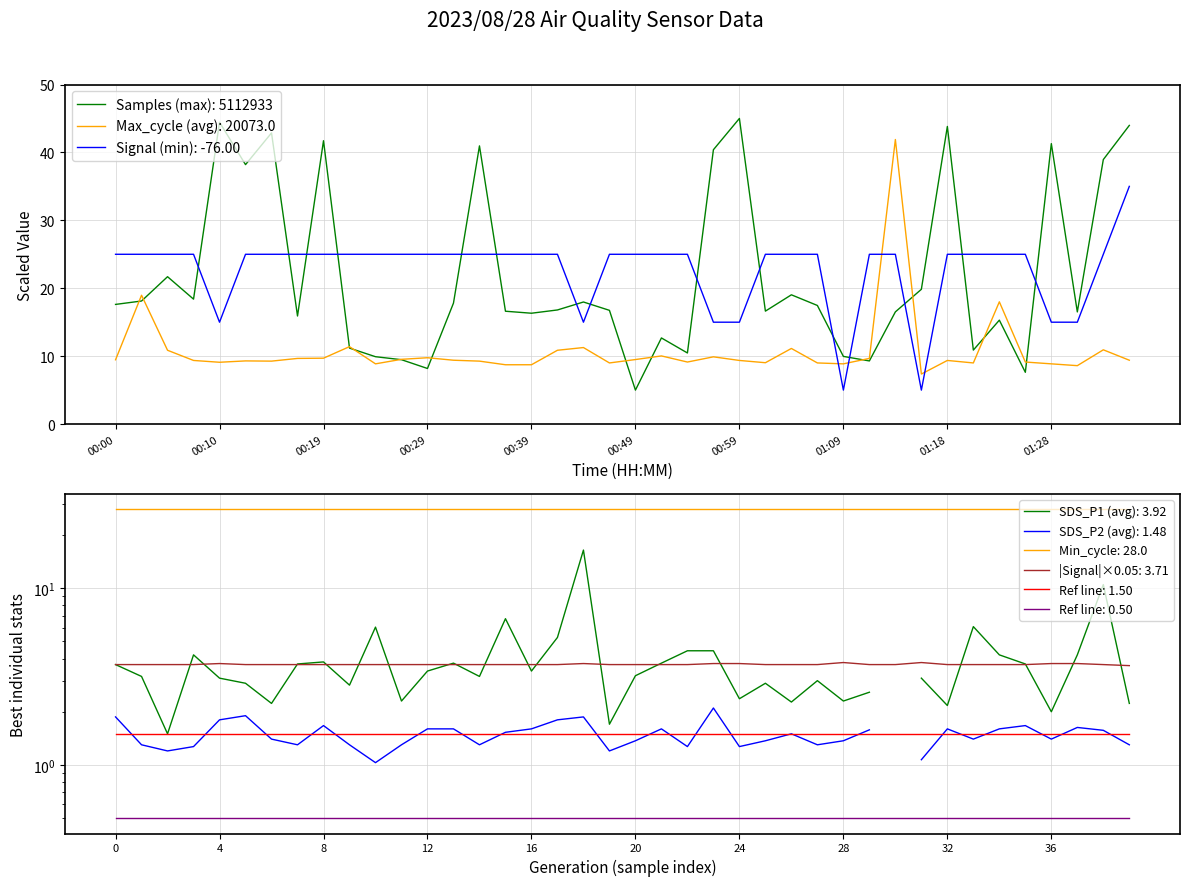

What is the minimum value for Samples (max): 5112933?

5.0